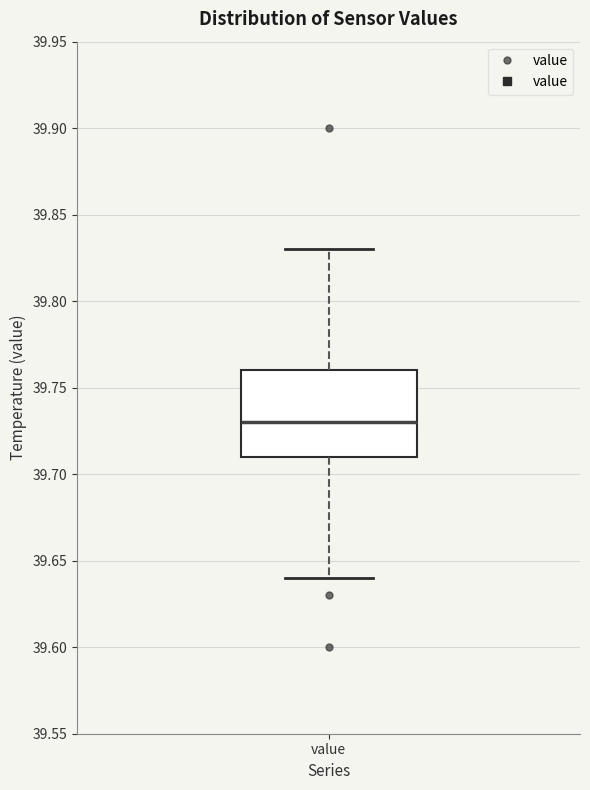

Transcribe this box plot: give where the median line is, the range the box spans, and where the two whiskers end, as read against the y-axis. The values are not printed on the chart, so give them approximately, as read against the axis.

median 39.73, box 39.71 to 39.76, whiskers 39.64 to 39.83